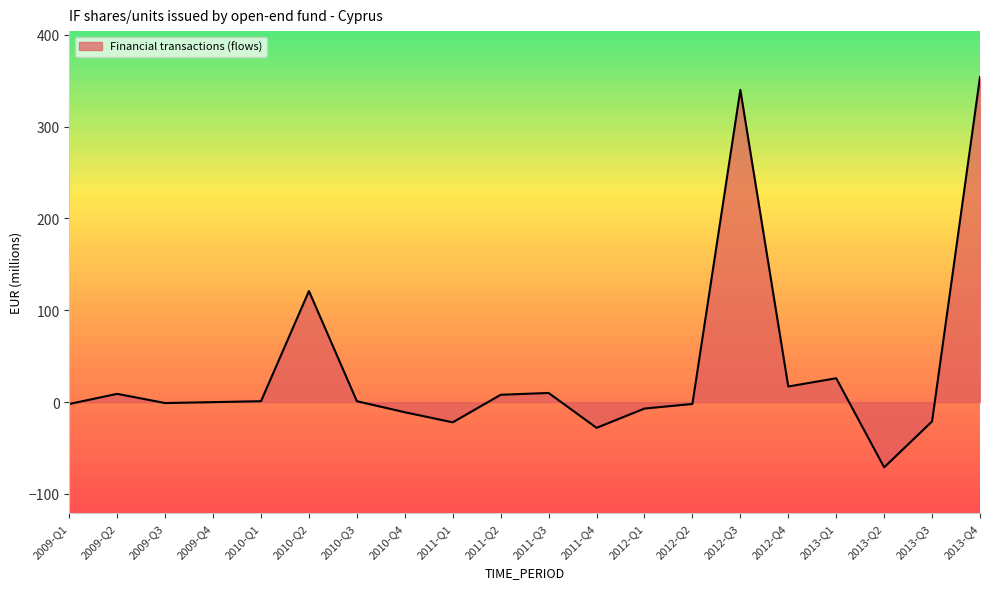

What is the difference between the values at 2009-Q2 and 2010-Q3?

8